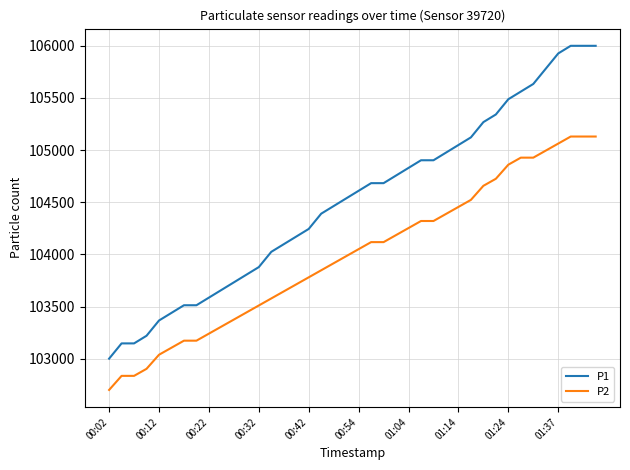

What is the smallest value displayed?

102700.0